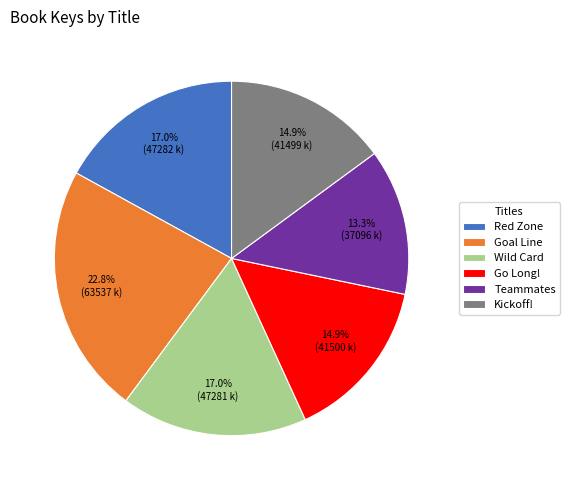

To the nearest percent, what is the difference between the largest and smallest slice percentages?

10%